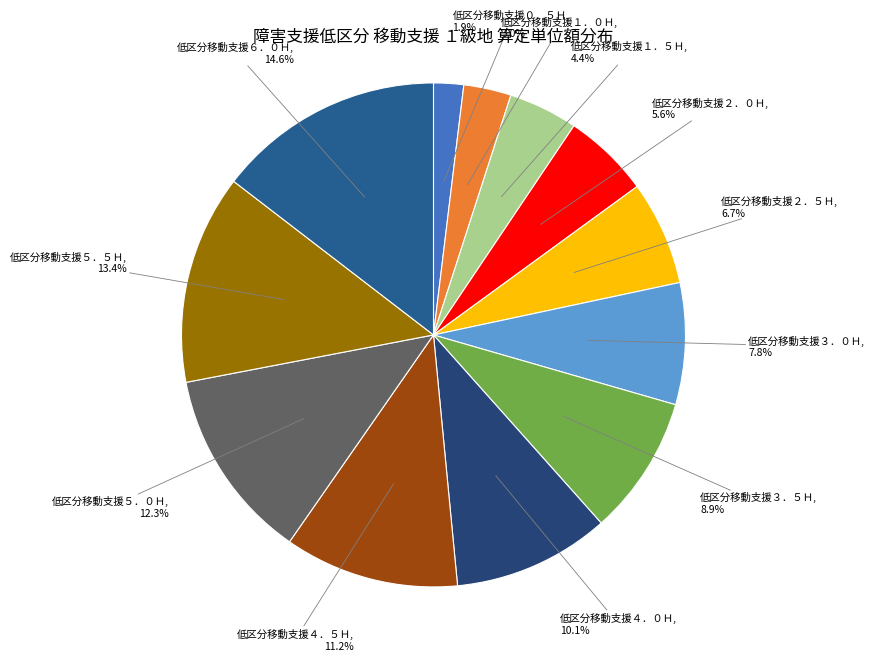

To the nearest percent, what is the average slice percentage?

8%